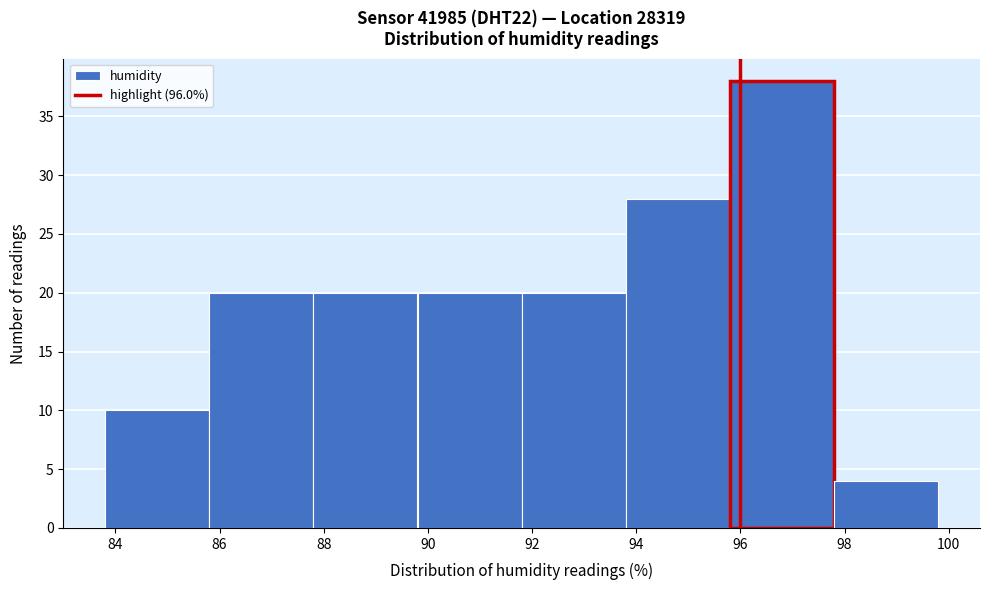

What is the height of the bar covering 83.8 to 85.8 on the x-axis? The values are not printed on the chart, so give them approximately, as read against the axis.

10